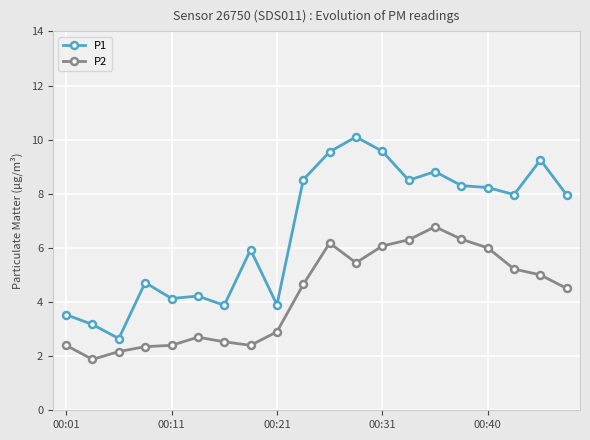

What is the minimum value shown in the chart?

1.9